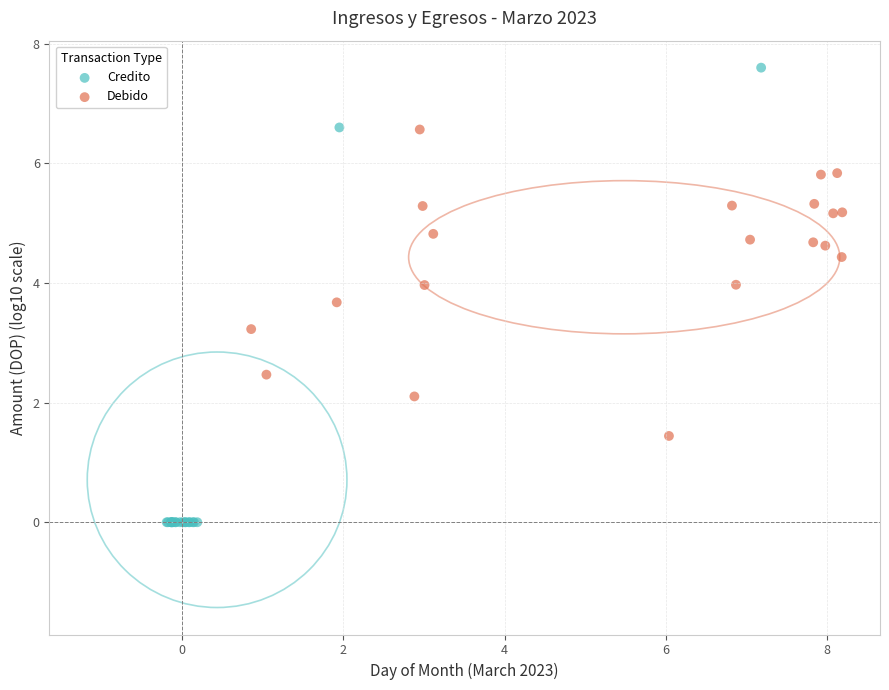

Which series reaches the minimum Y coordinate?

Credito